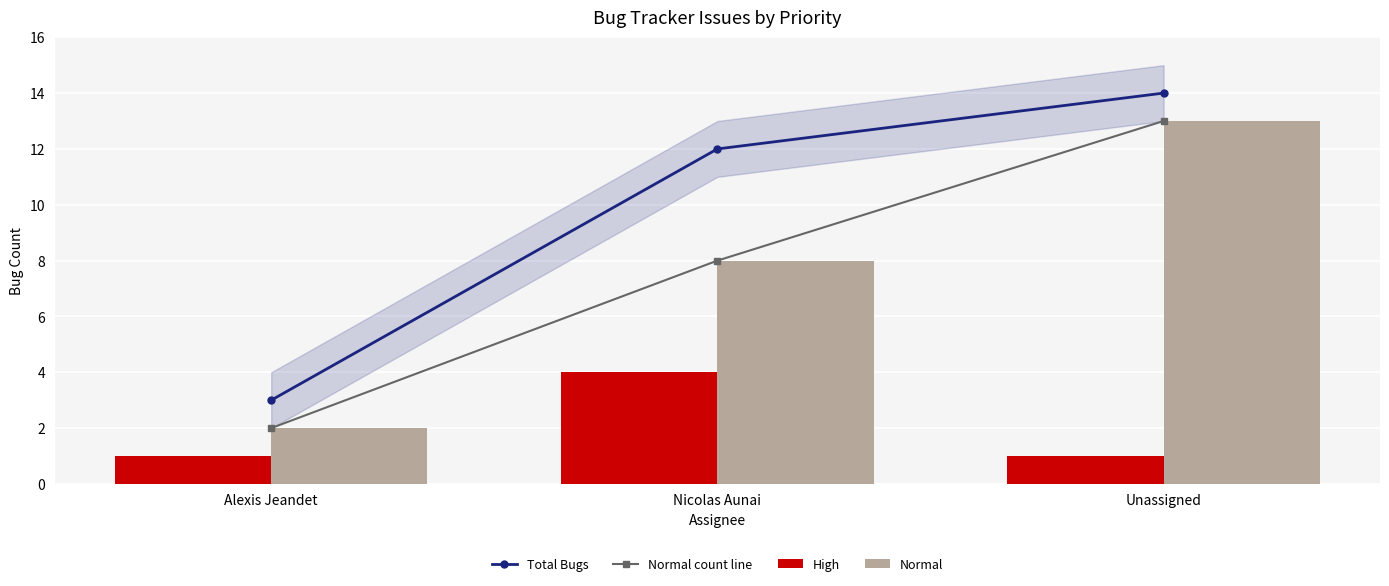

Which series has the widest spread of values?

Total Bugs